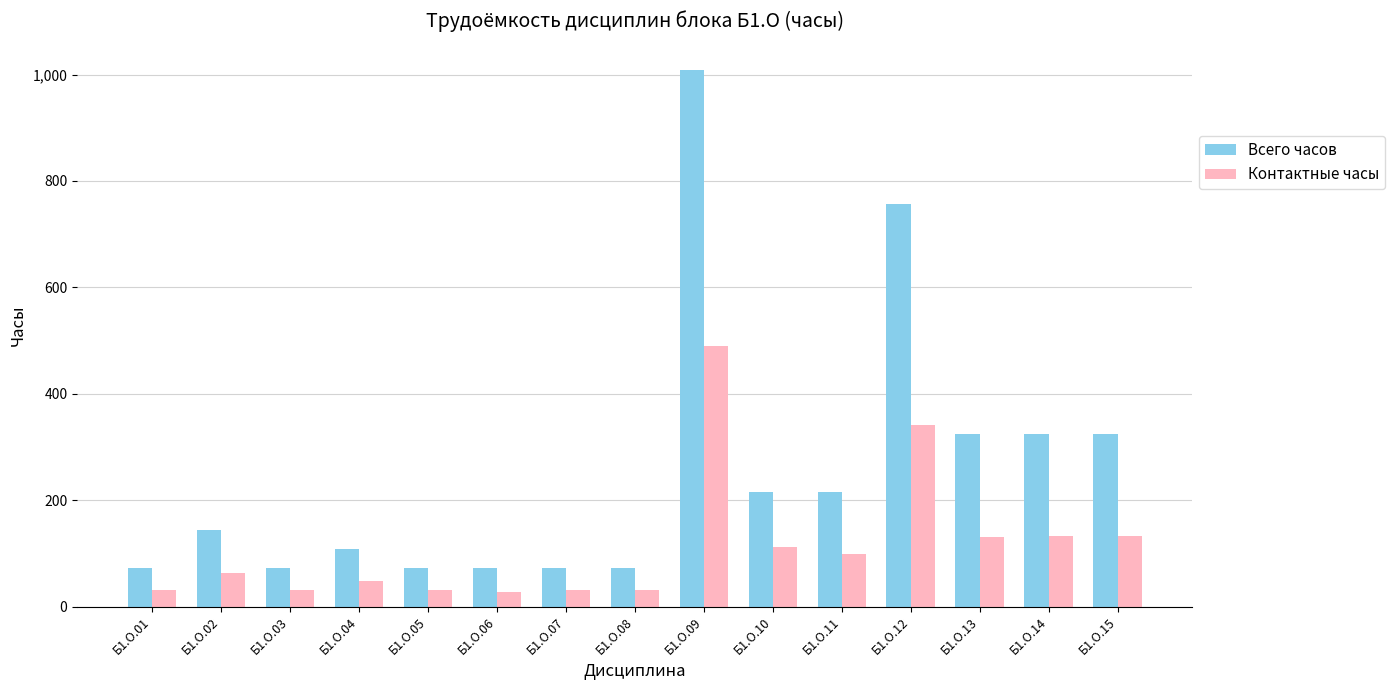

At Б1.О.06, list the series in order from smallest to largest.

Контактные часы, Всего часов